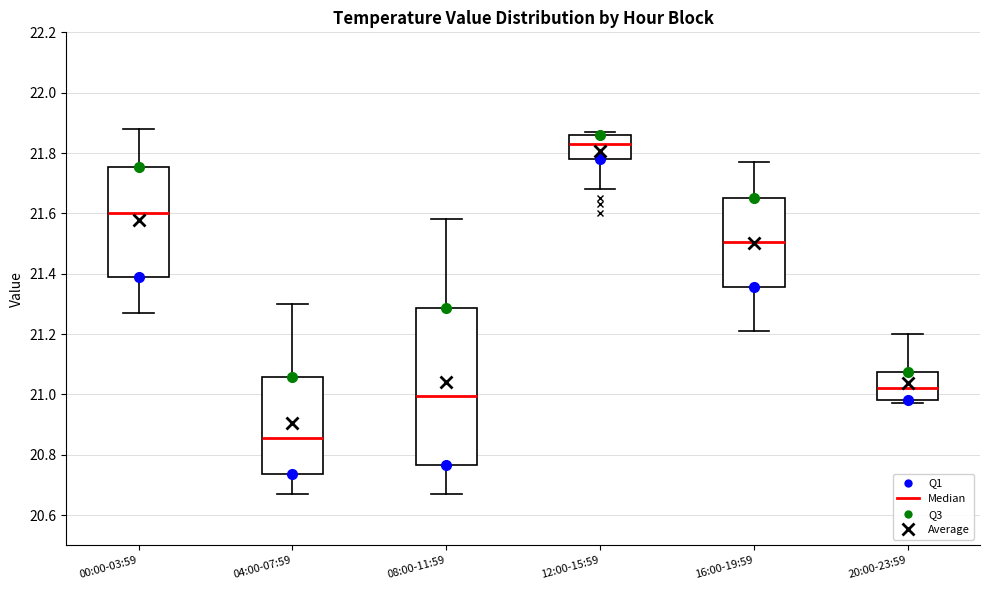

Reading left to right, read every box against the y-axis: the position of its median line, the range the box covers, and the ends of its whiskers. The values are not printed on the chart, so give them approximately, as read against the axis.

00:00-03:59: median 21.60, box 21.40 to 21.76, whiskers 21.28 to 21.88
04:00-07:59: median 20.86, box 20.74 to 21.06, whiskers 20.68 to 21.30
08:00-11:59: median 21.00, box 20.76 to 21.28, whiskers 20.68 to 21.58
12:00-15:59: median 21.84, box 21.78 to 21.86, whiskers 21.68 to 21.88
16:00-19:59: median 21.50, box 21.36 to 21.66, whiskers 21.22 to 21.78
20:00-23:59: median 21.02, box 20.98 to 21.08, whiskers 20.98 (just below the box's lower edge) to 21.20